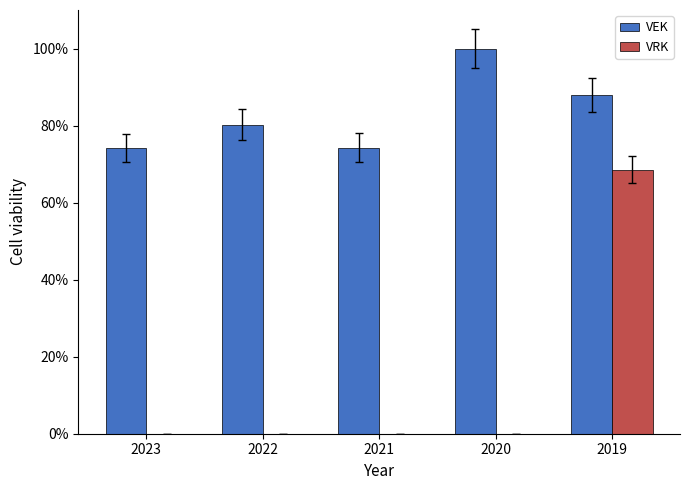

Count the number of data series in this chart.

2